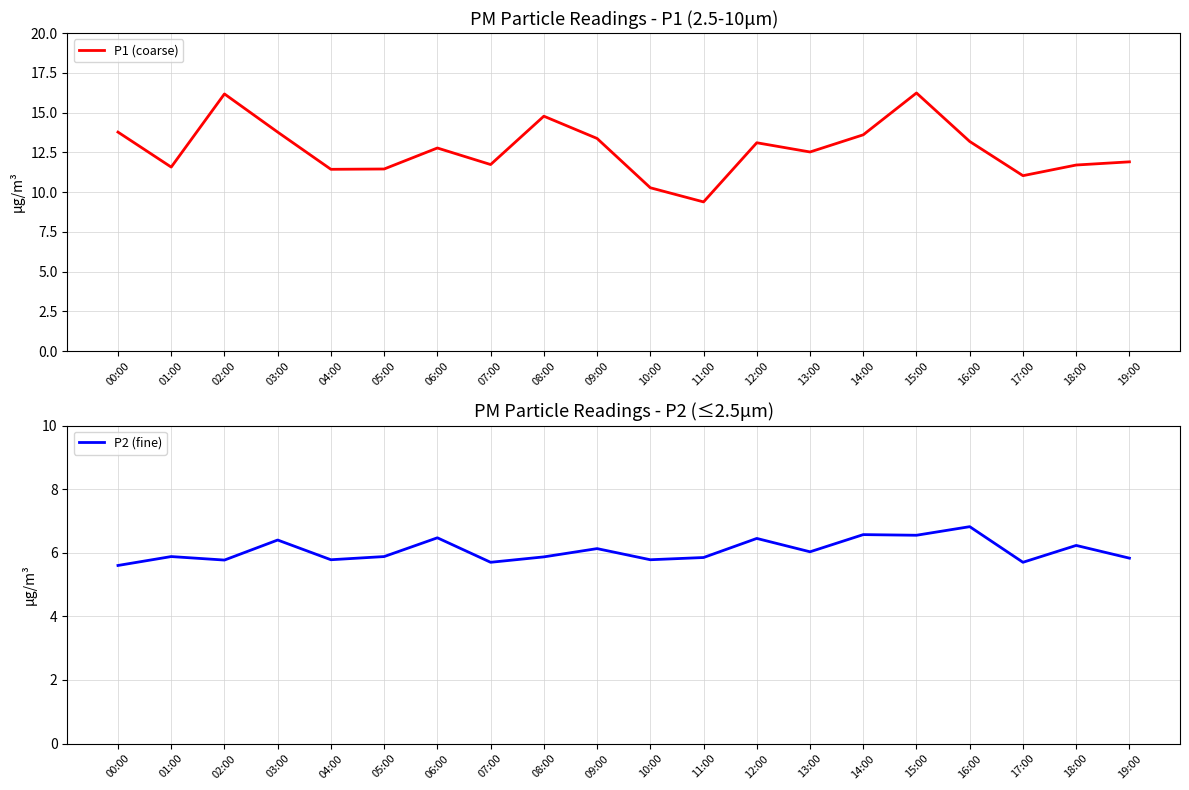

How many categories are shown in the chart?

20